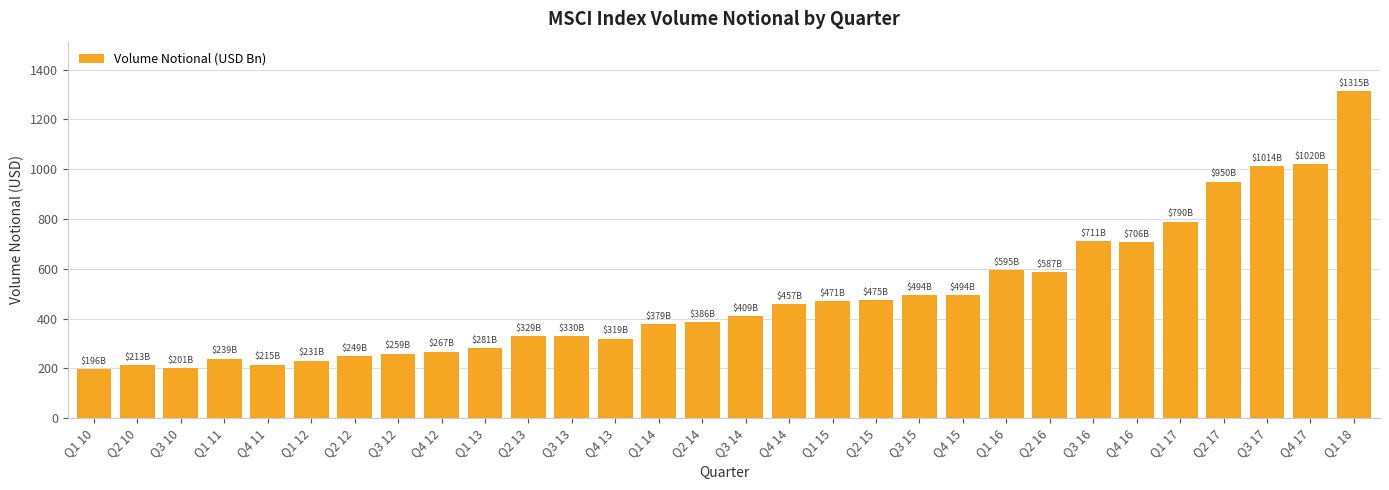

What is the change in value from Q3 13 to Q1 14?

+48.6